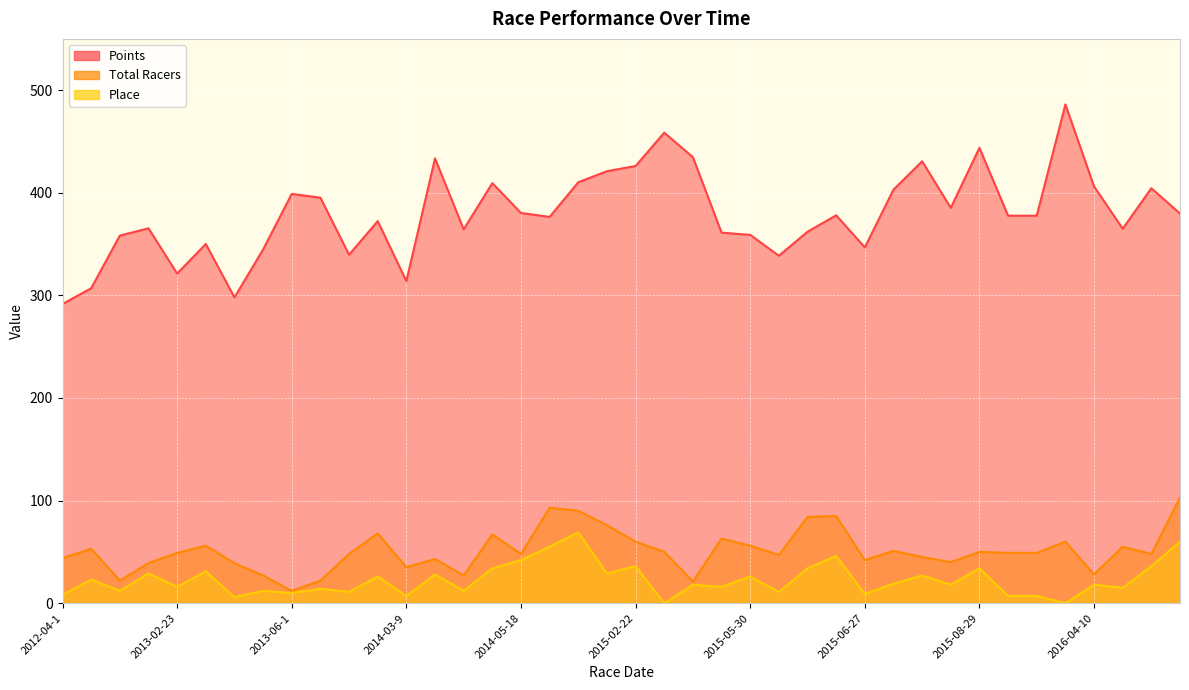

Where is the first local minimum for Total Racers?

2012-08-11